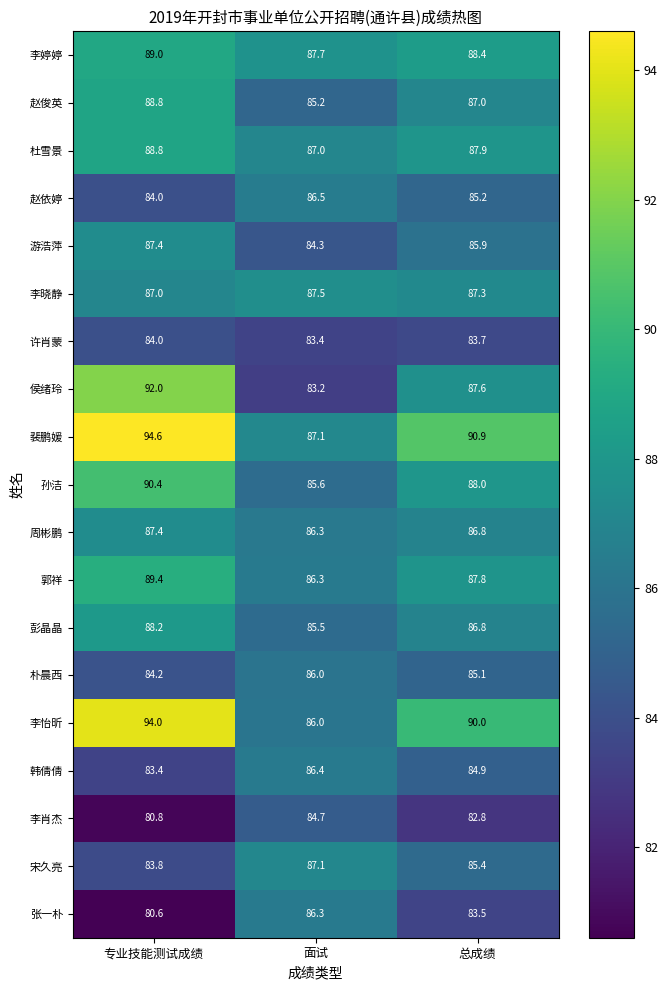

Rank the categories by 赵依婷 value from highest to lowest.

面试, 总成绩, 专业技能测试成绩